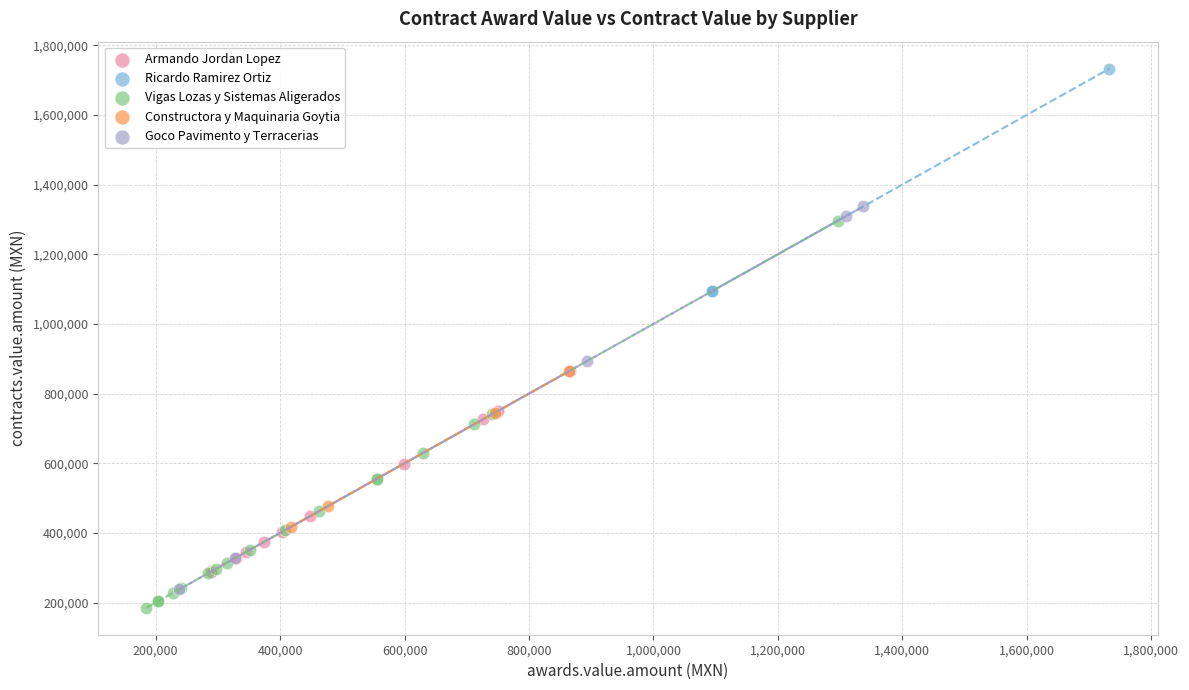

Which series reaches the maximum Y coordinate?

Ricardo Ramirez Ortiz